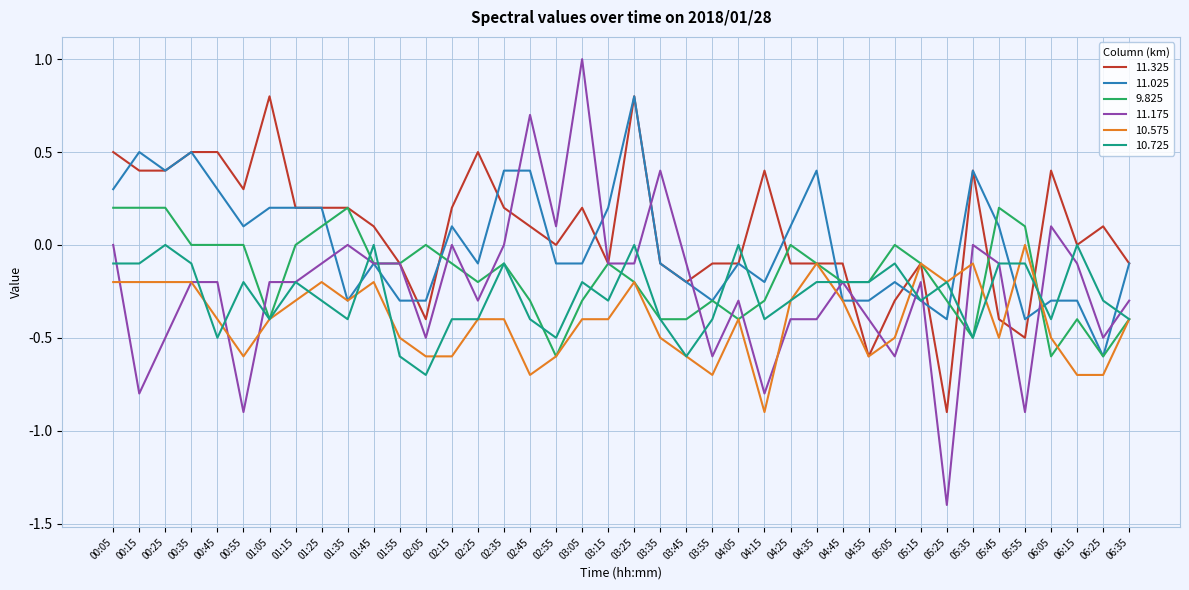

What value does the 11.175 series have at 04:05?

-0.3